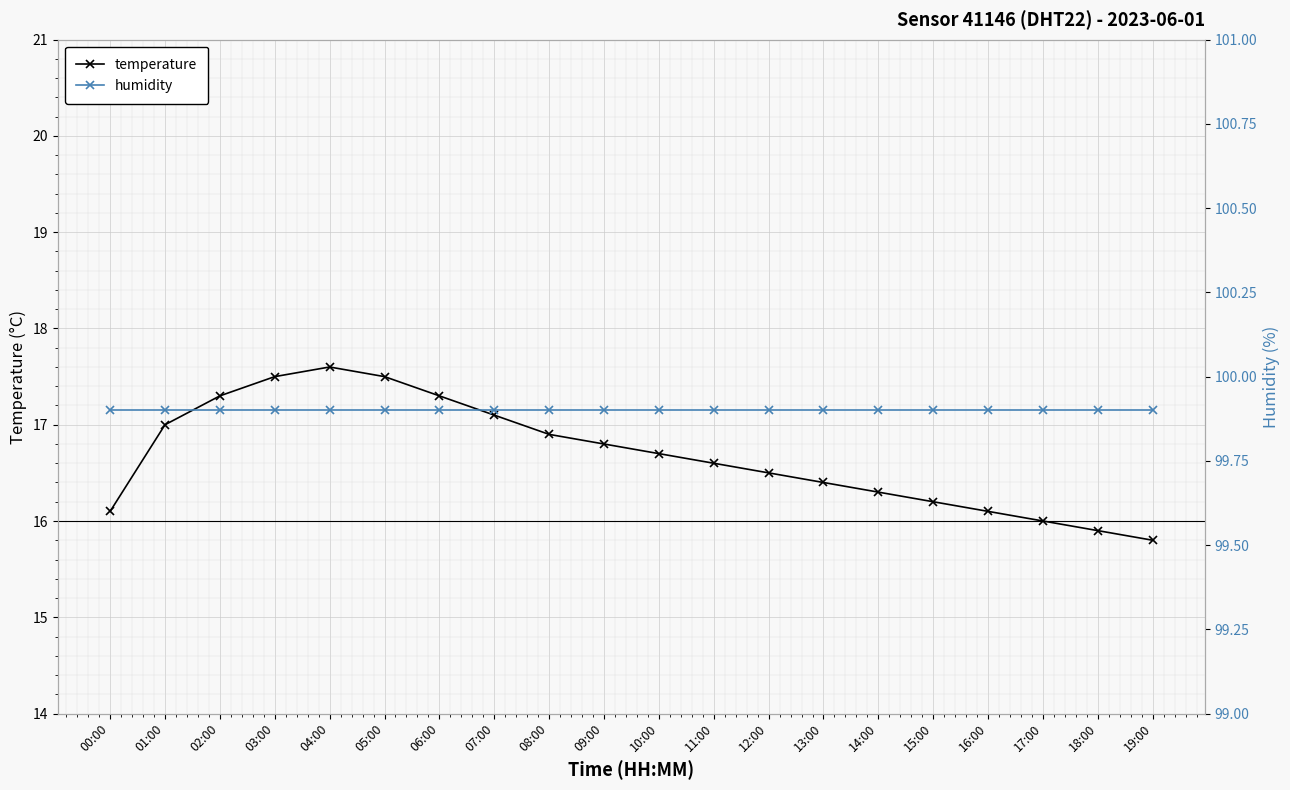

Which has a higher value, 18:00 or 13:00?

13:00